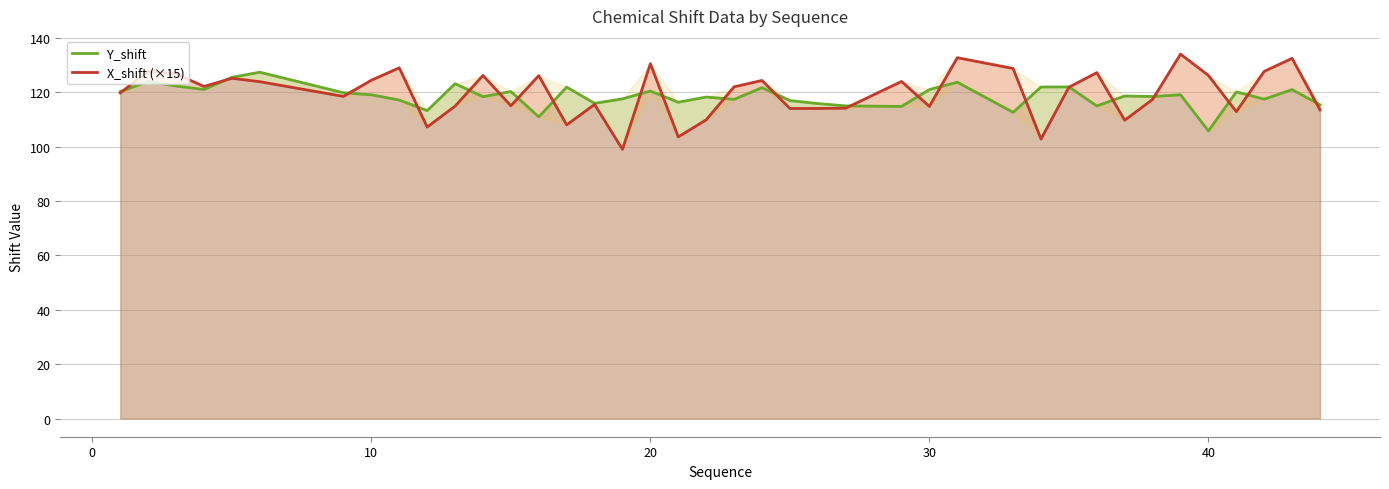

List the series in order of their peak value, highest first.

X_shift (×15), Y_shift